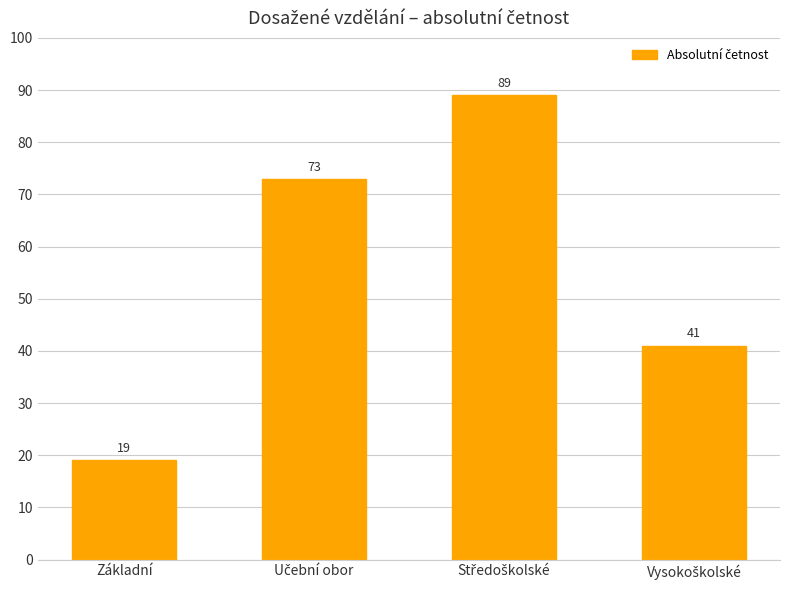

What is the sum of all values?

222